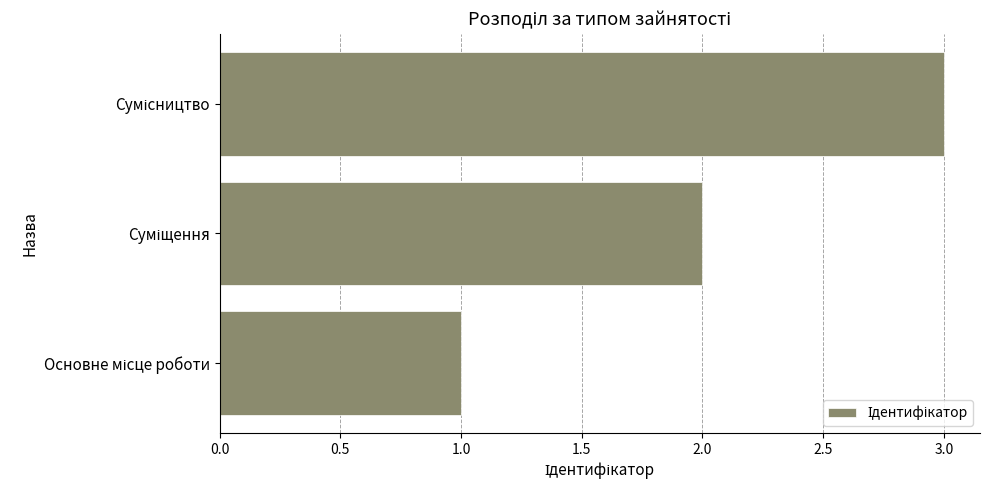

What is the greatest value displayed?

3